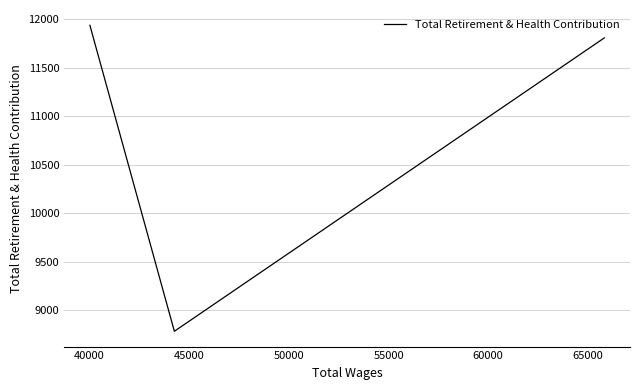

What is the difference between the maximum and minimum values?

3152